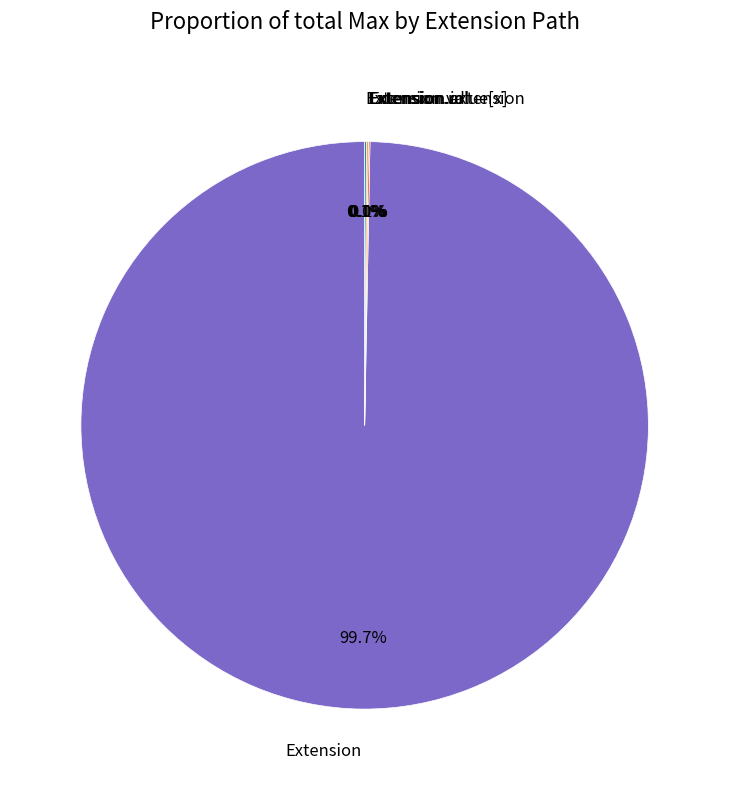

Between Extension.value[x] and Extension.url, which is larger?

Extension.value[x]